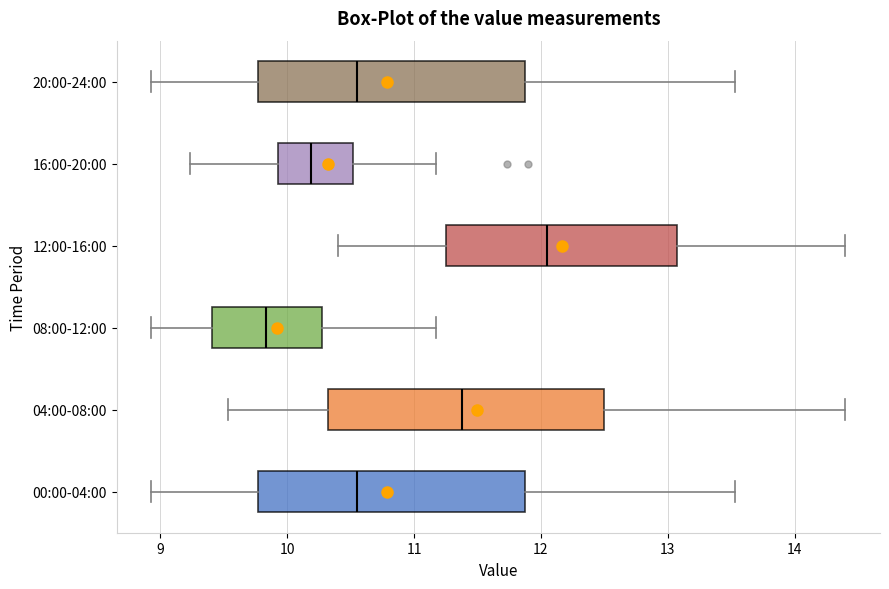

Reading bottom to top, read every box against the x-axis: the position of its median line, the range the box covers, and the ends of its whiskers. The values are not printed on the chart, so give them approximately, as read against the axis.

00:00-04:00: median 10.6, box 9.8 to 11.9, whiskers 8.9 to 13.5
04:00-08:00: median 11.4, box 10.3 to 12.5, whiskers 9.5 to 14.4
08:00-12:00: median 9.8, box 9.4 to 10.3, whiskers 8.9 to 11.2
12:00-16:00: median 12.1, box 11.3 to 13.1, whiskers 10.4 to 14.4
16:00-20:00: median 10.2, box 9.9 to 10.5, whiskers 9.2 to 11.2
20:00-24:00: median 10.6, box 9.8 to 11.9, whiskers 8.9 to 13.5